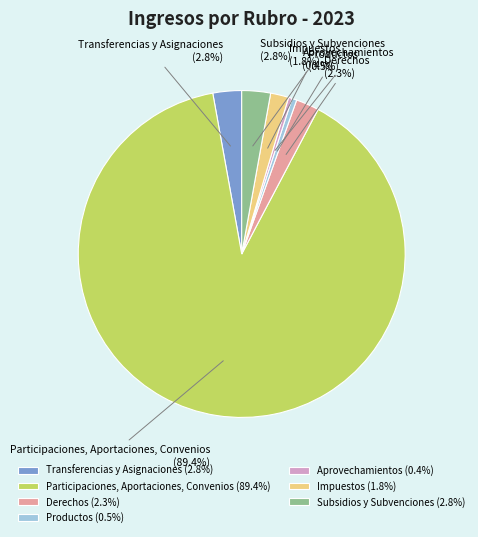

Which slice is the largest?

Participaciones, Aportaciones, Convenios